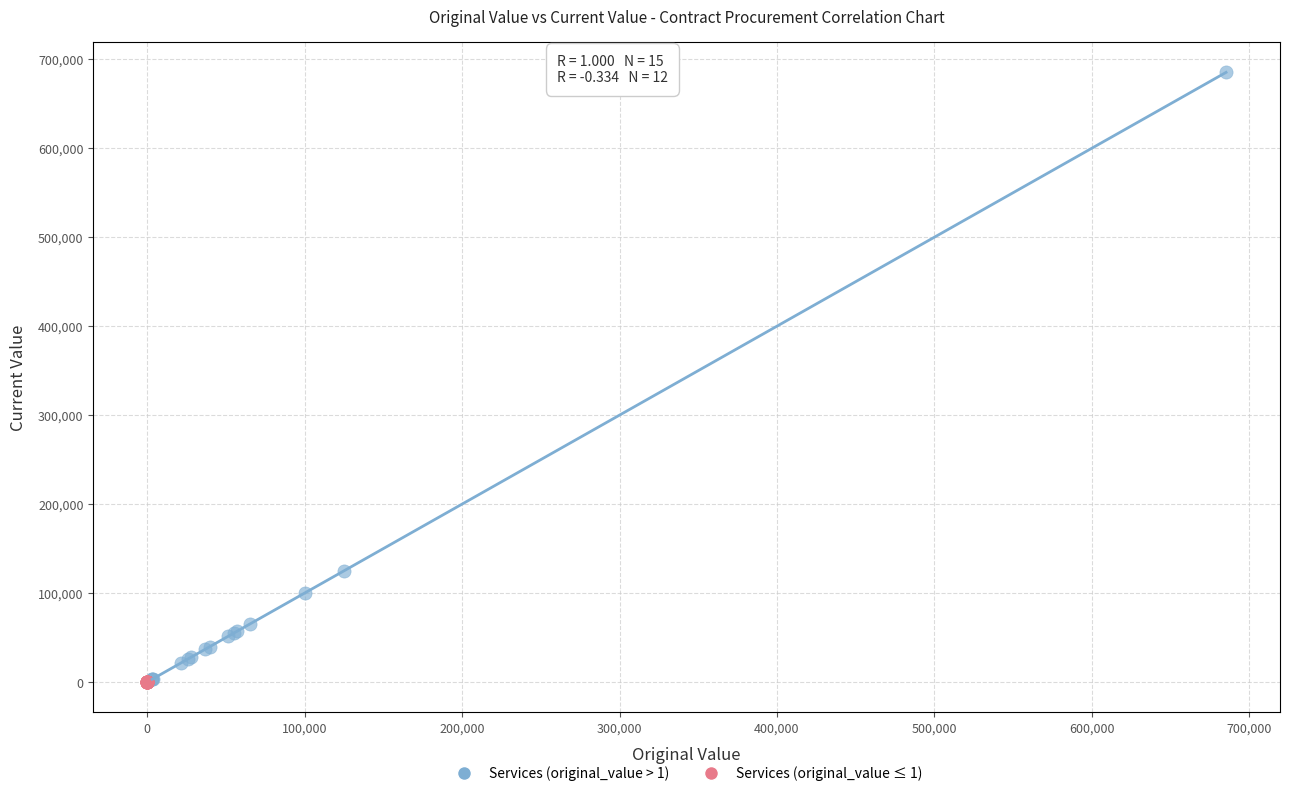

What are all the series names shown in the legend?

Services (original_value > 1), Services (original_value ≤ 1)